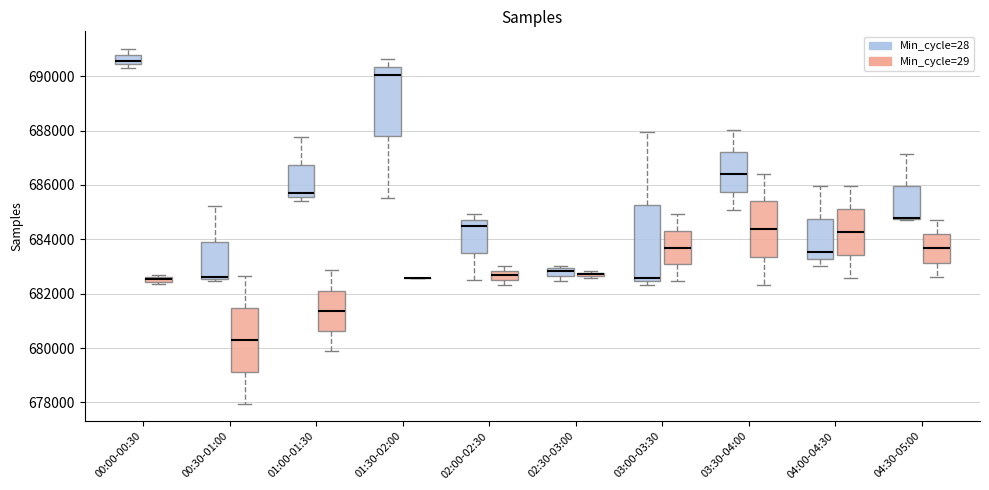

Where does the median line of the box for 01:30-02:00 (Min_cycle=28) sit on the y-axis? The values are not printed on the chart, so give them approximately, as read against the axis.

690000